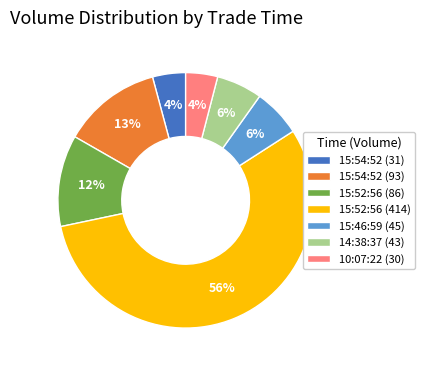

Do 10:07:22 (30) and 14:38:37 (43) together represent more than half of the pie?

No